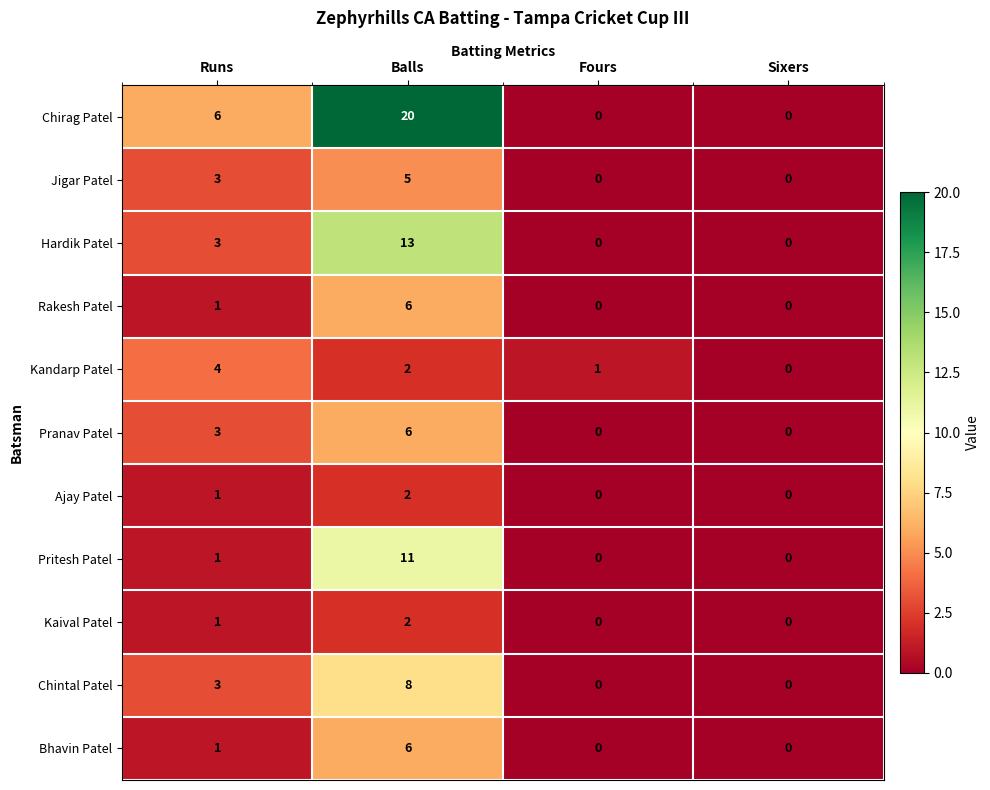

Is it true that Kandarp Patel equals 1 at Fours?

True